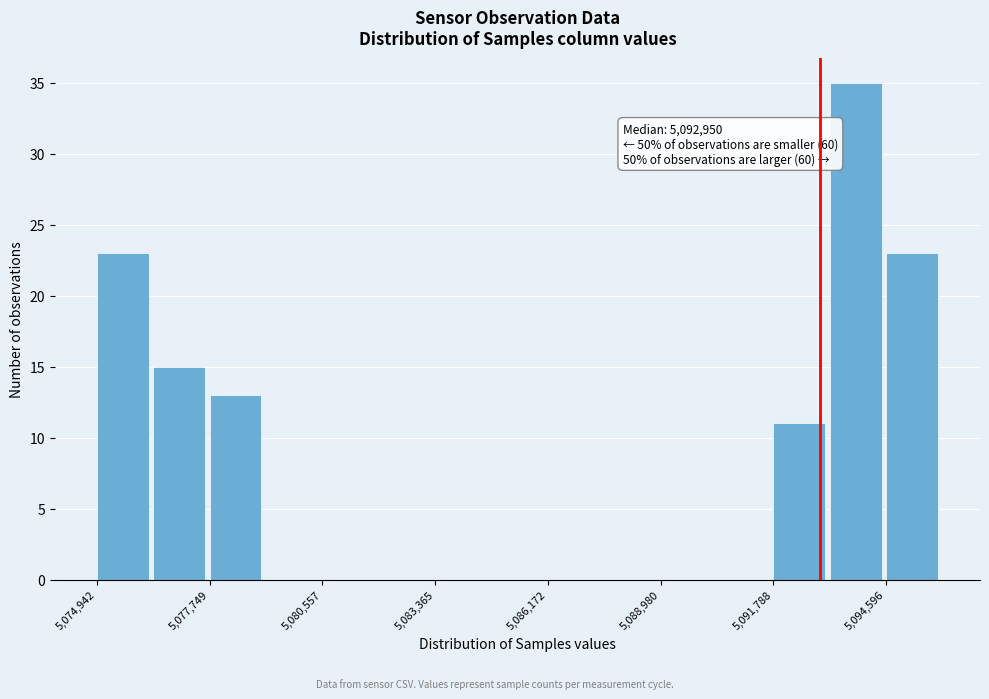

Around what value on the x-axis is the tallest bar? Give the approximate position of its centre, as read against the axis.

5094000